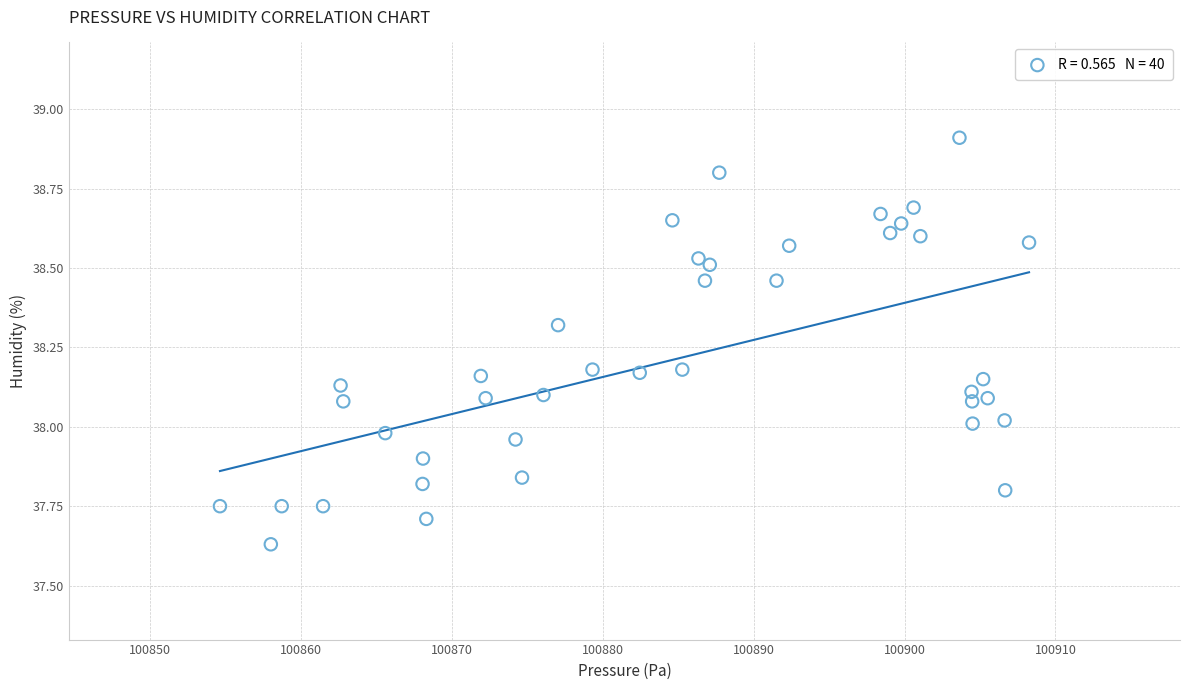

What is the range of Y values (max minus min)?

1.3